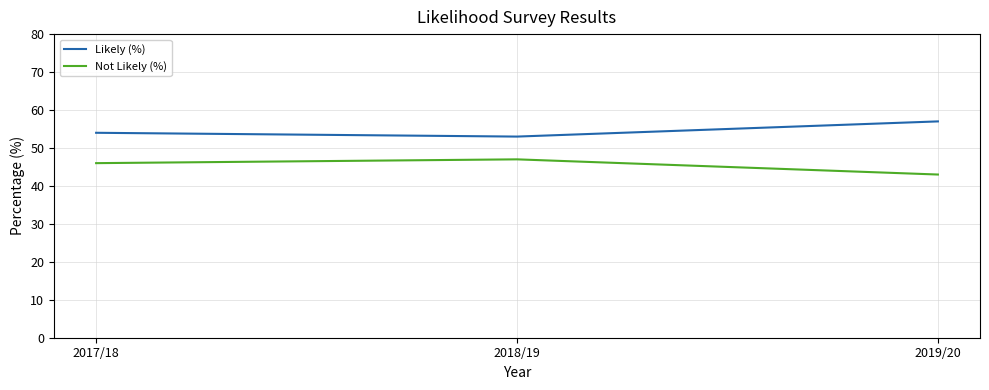

What is the maximum value for Likely (%)?

57